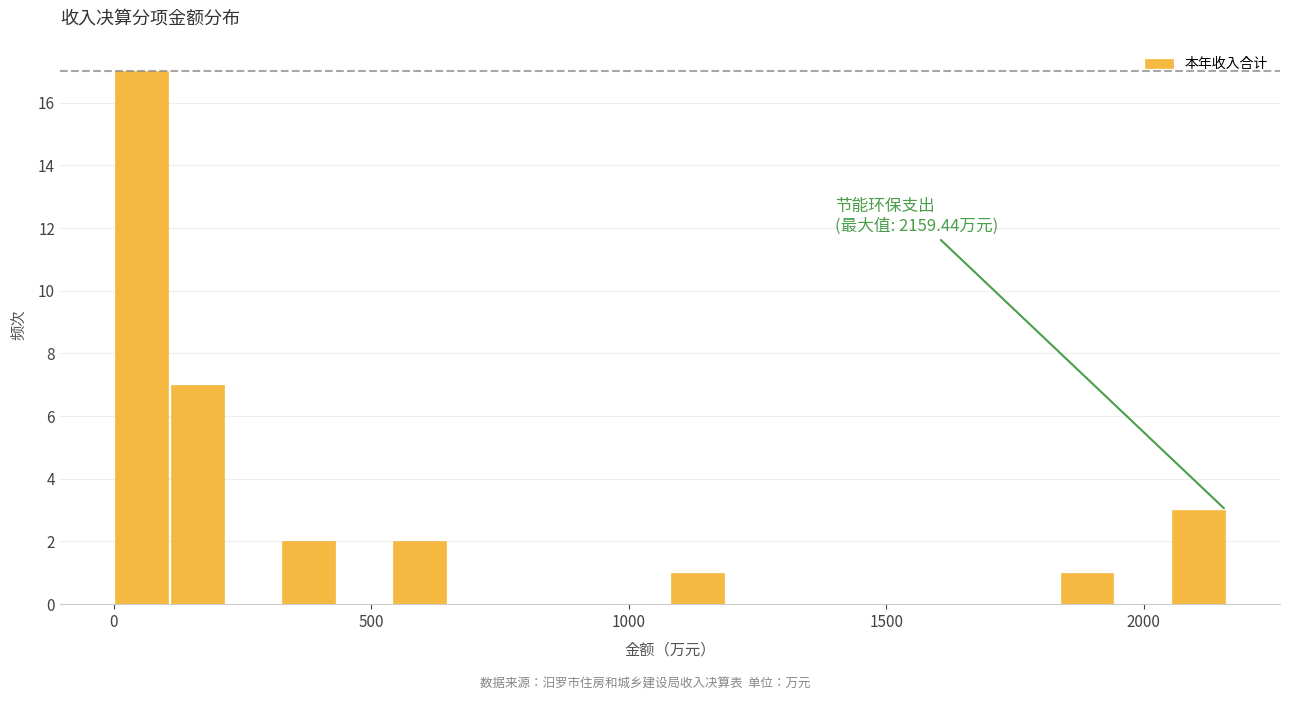

Around what value on the x-axis is the tallest bar? Give the approximate position of its centre, as read against the axis.

50